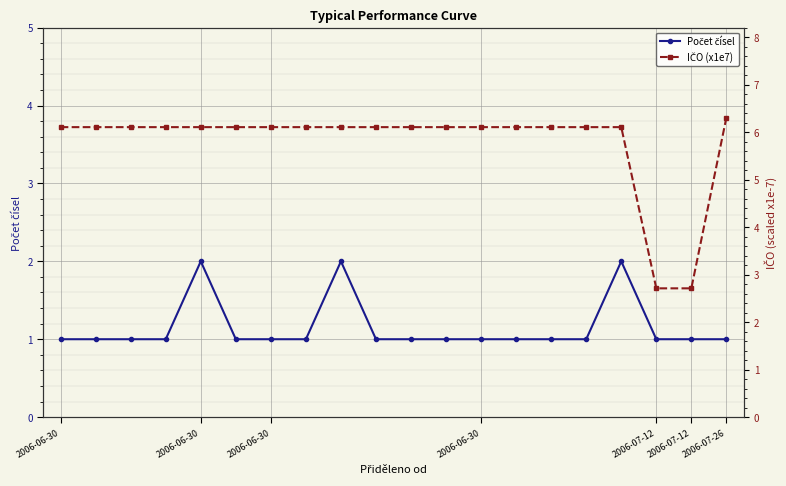

What are all the series names shown in the legend?

Počet čísel, IČO (x1e7)